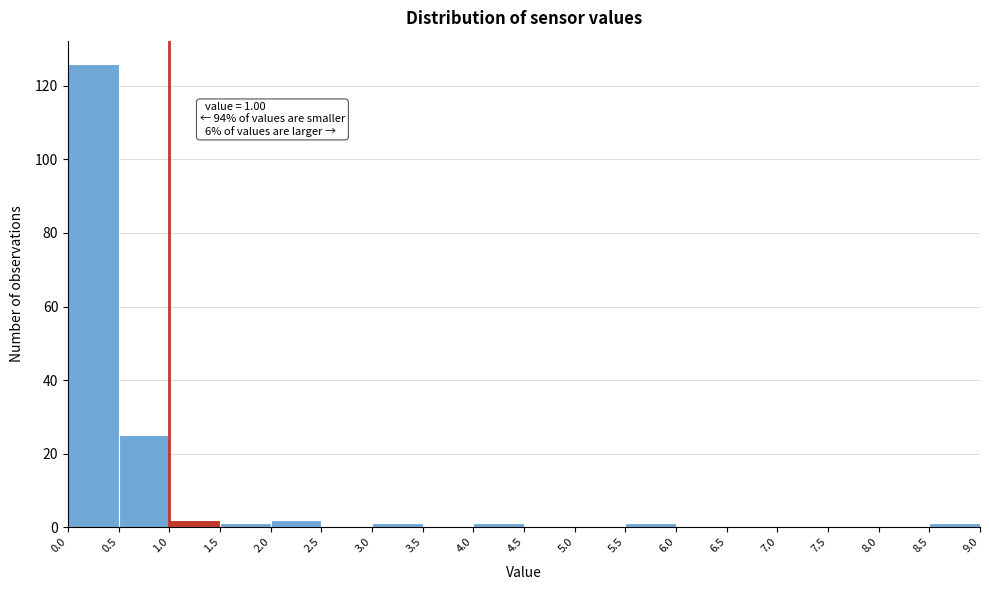

Over which range of the x-axis is the bar tallest?

0.0 to 0.5